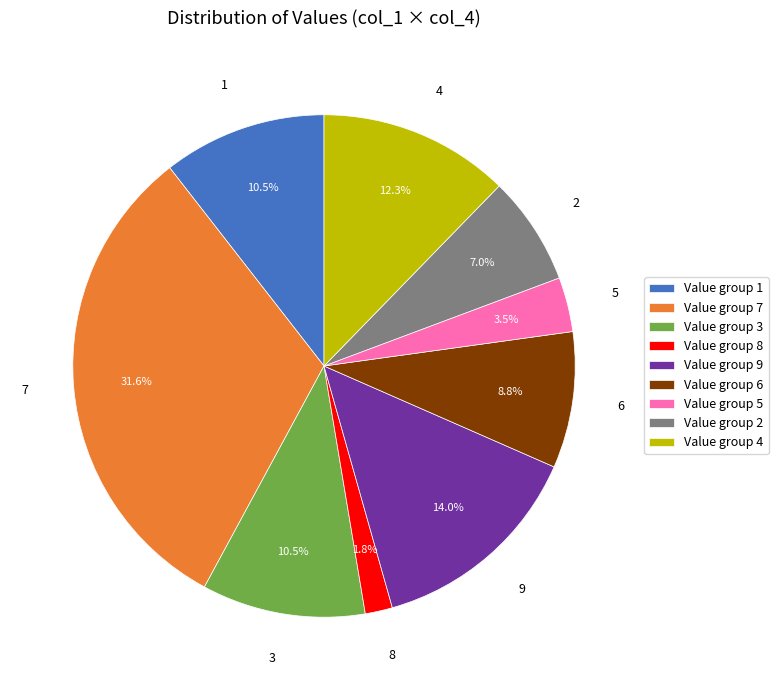

To the nearest percent, what is the combined percentage of 4 and 6?

21%